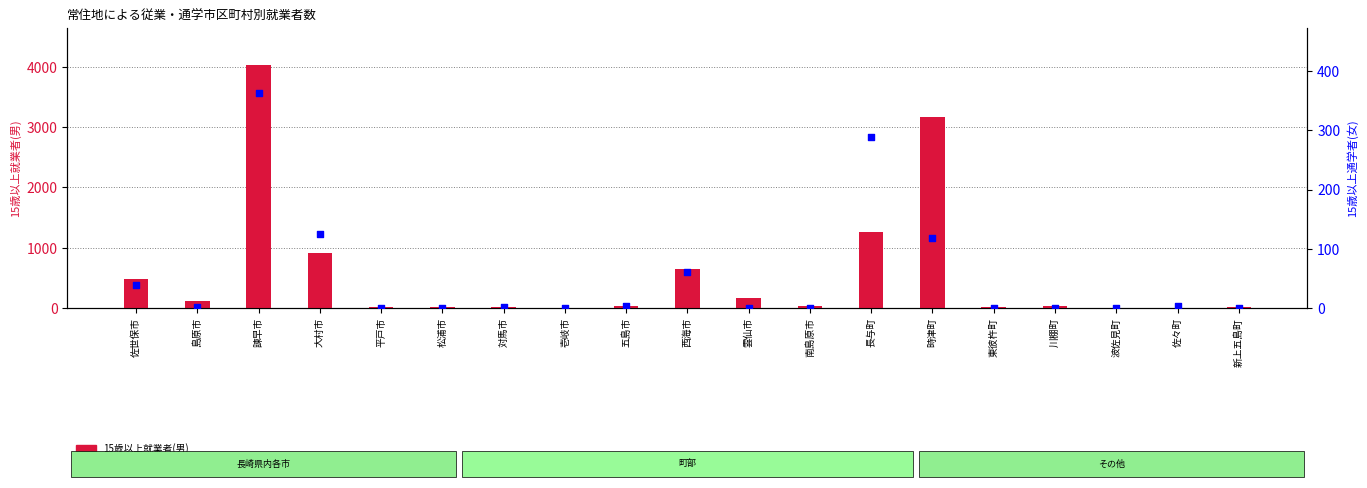

What is the total value across all series at 西海市?

708